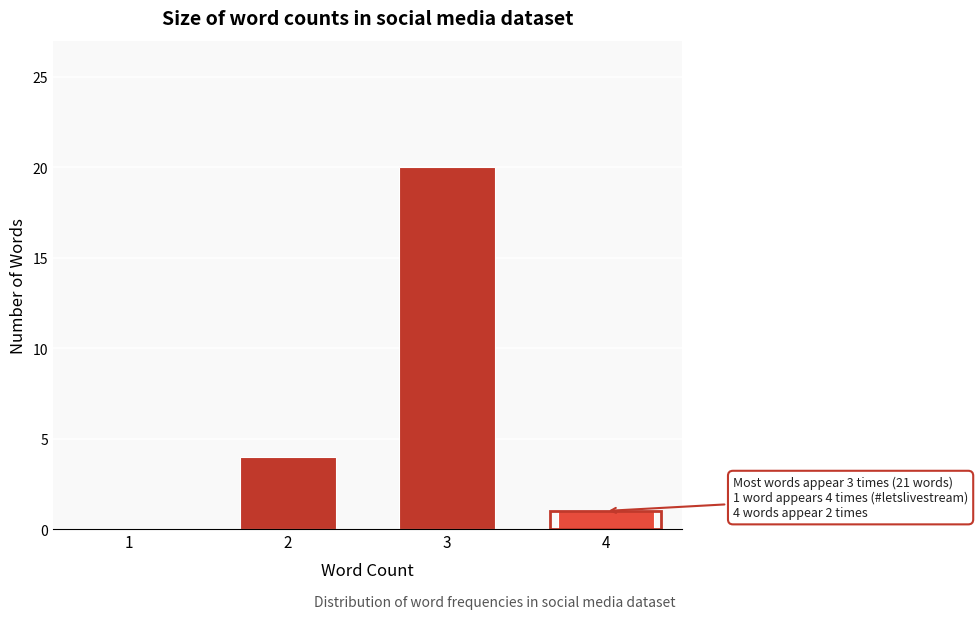

Reading left to right, what are all the values shown in this chart?

1=0	2=4	3=20	4=1